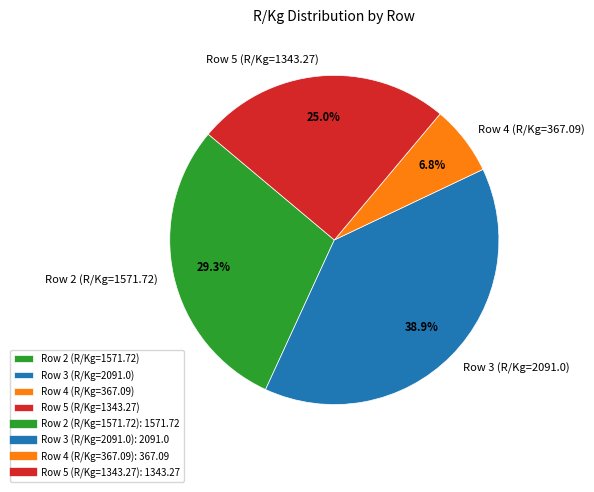

How many segments does this pie chart have?

4